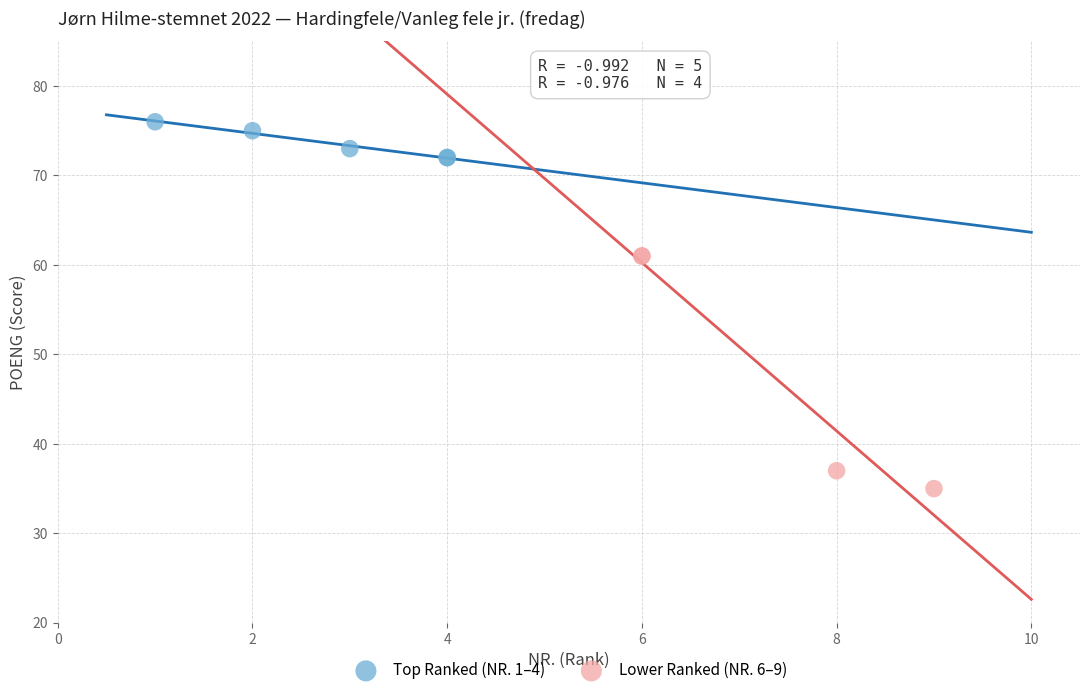

Which series reaches the maximum Y coordinate?

Top Ranked (NR. 1–4)